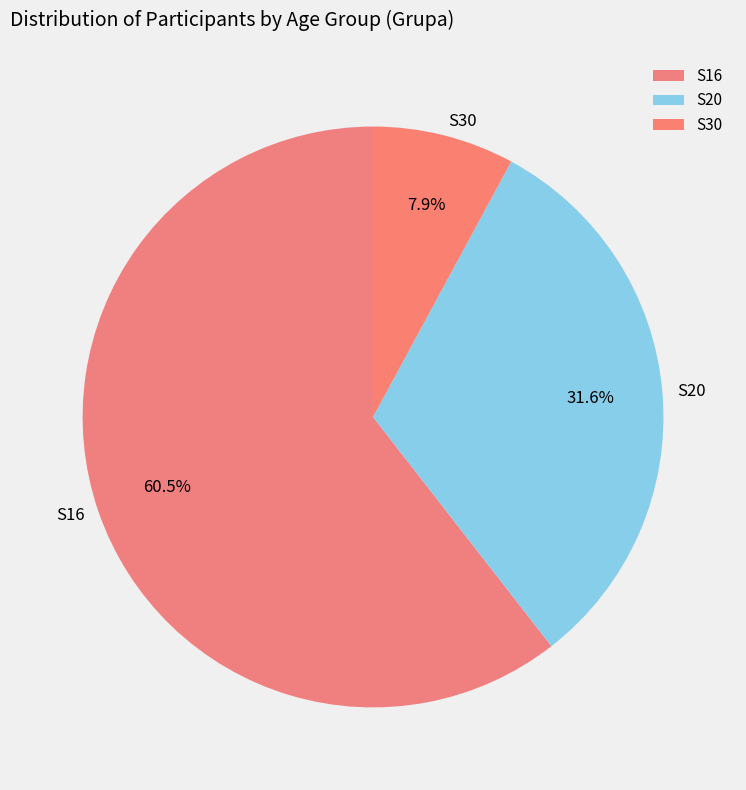

Which slice is the smallest?

S30